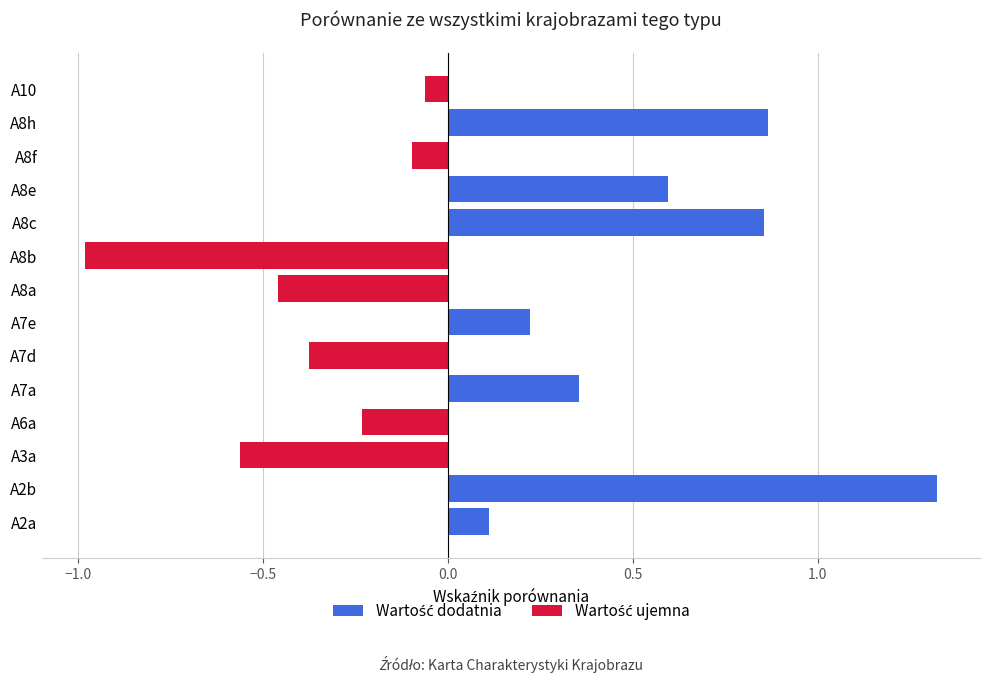

Rank the series by their maximum value, from highest to lowest.

Wartość dodatnia, Wartość ujemna